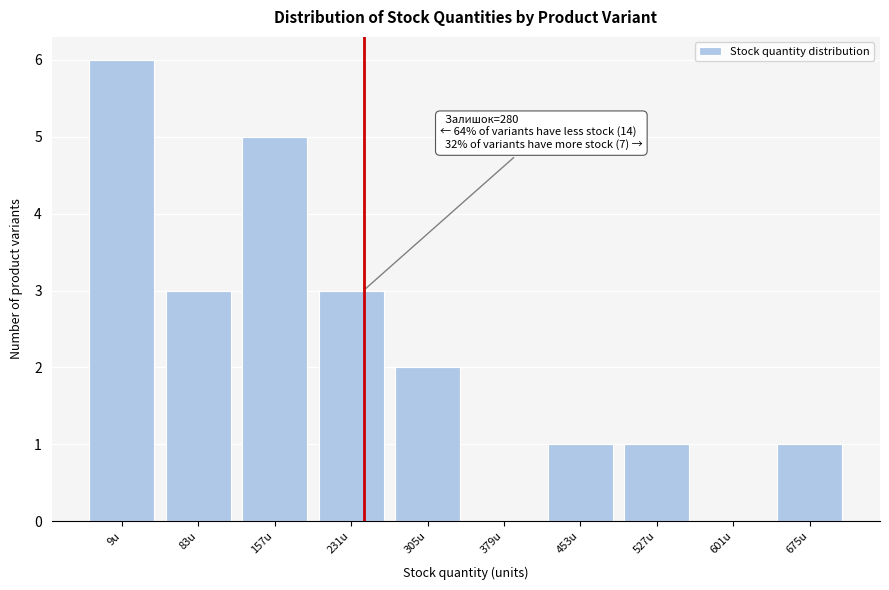

Reading right to left, list all the values displayed in this chart.

675u=1	601u=0	527u=1	453u=1	379u=0	305u=2	231u=3	157u=5	83u=3	9u=6